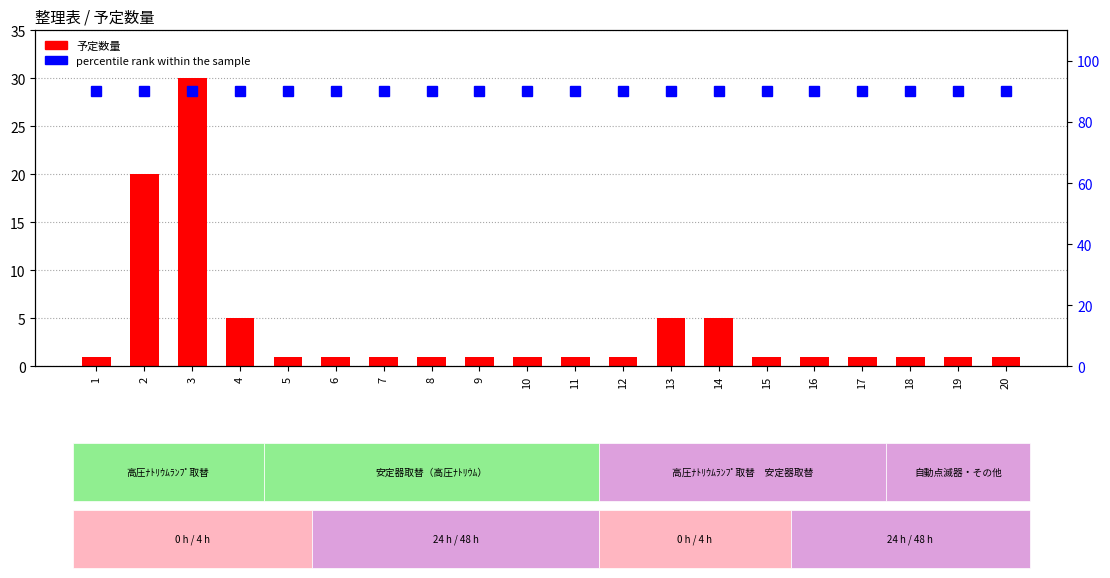

At which label is percentile rank within the sample closest to 90?

1